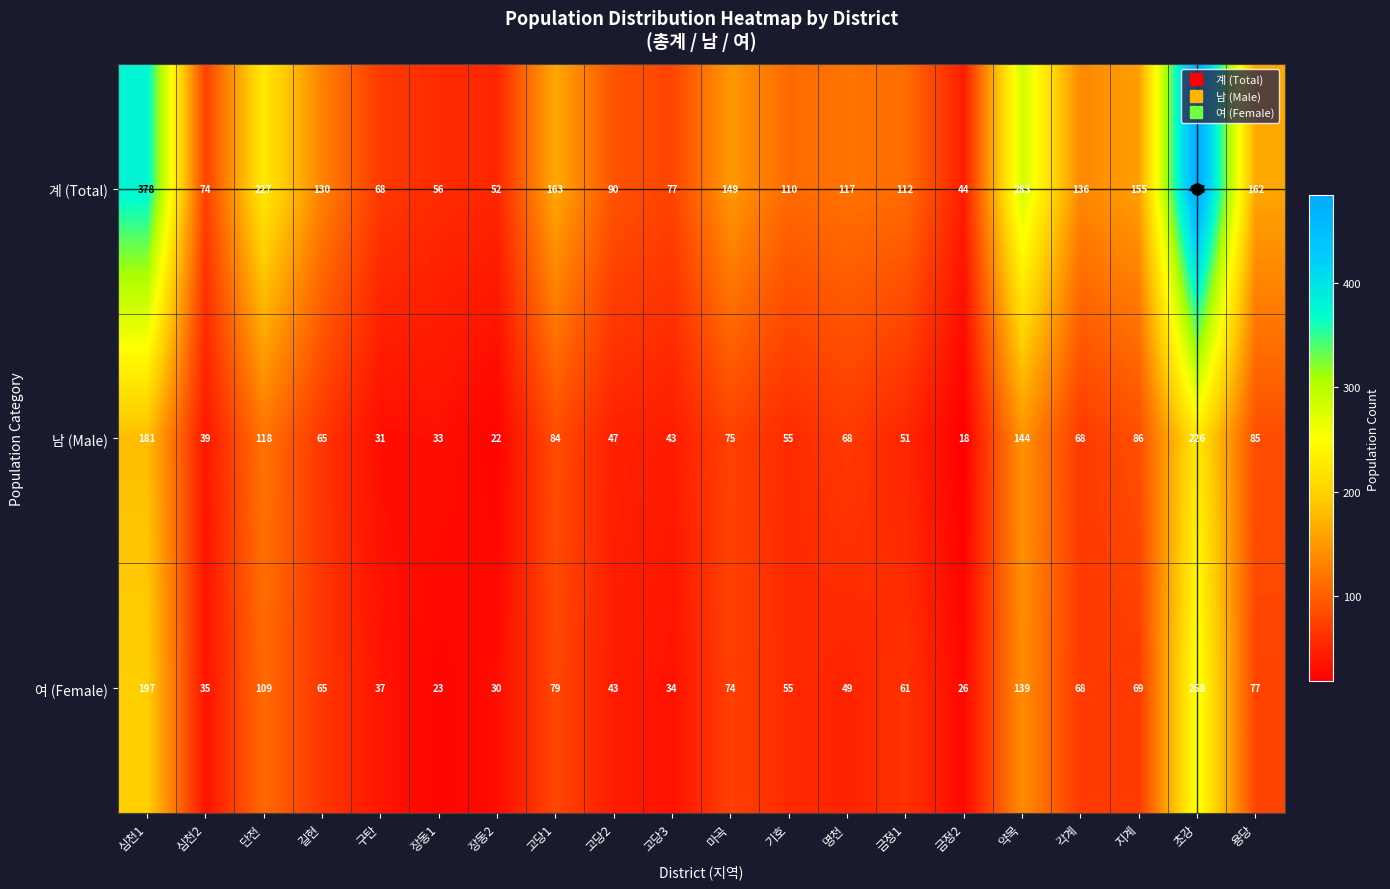

Between 심천1 and 마곡, which series saw the biggest shift?

계 (Total)